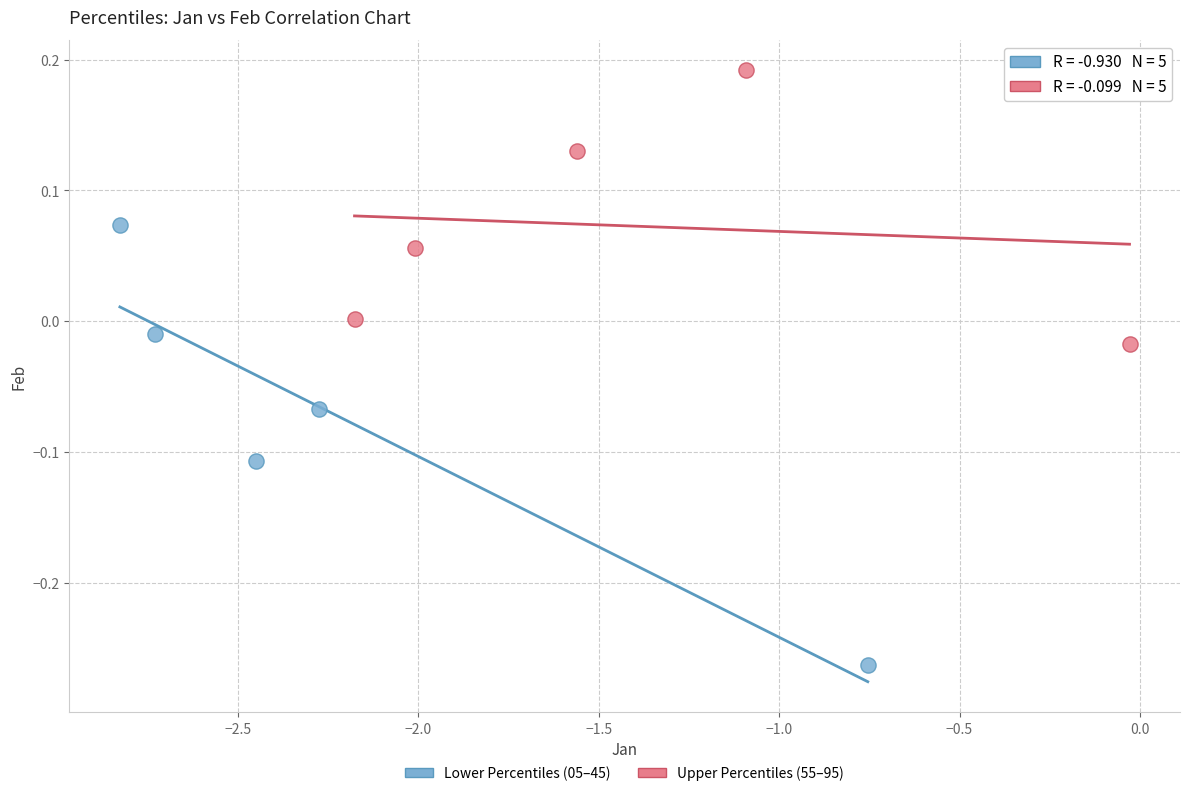

Which series contains the highest Y value?

Upper Percentiles (55–95)